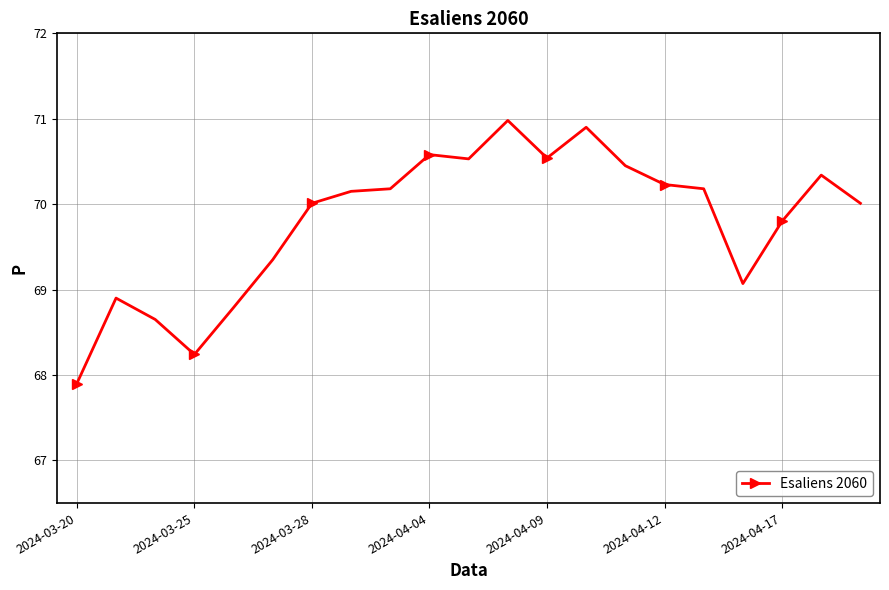

What is the maximum value shown in the chart?

71.0